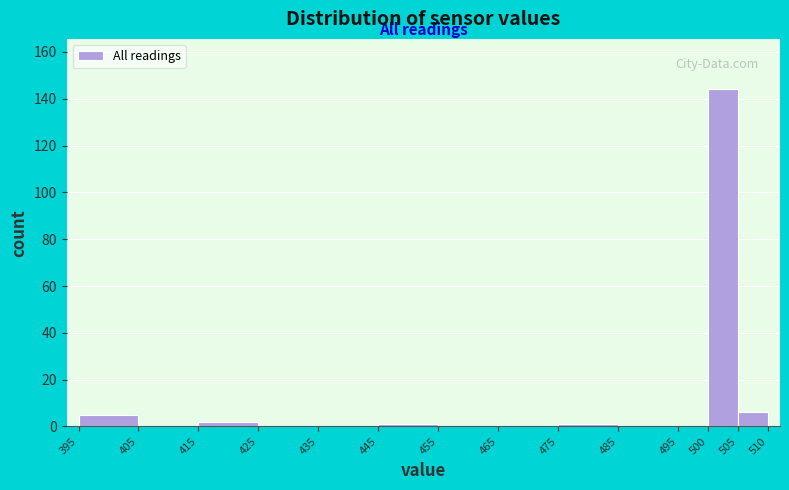

Reading left to right, transcribe this chart: for each bar, give the range it covers on the x-axis and its height. The values are not printed on the chart, so give them approximately, as read against the axis.

395 to 405: 6
405 to 415: 0
415 to 425: 2
425 to 435: 0
435 to 445: 0
445 to 455: under 2
455 to 465: 0
465 to 475: 0
475 to 485: under 2
485 to 495: 0
495 to 500: 0
500 to 505: 144
505 to 510: 6